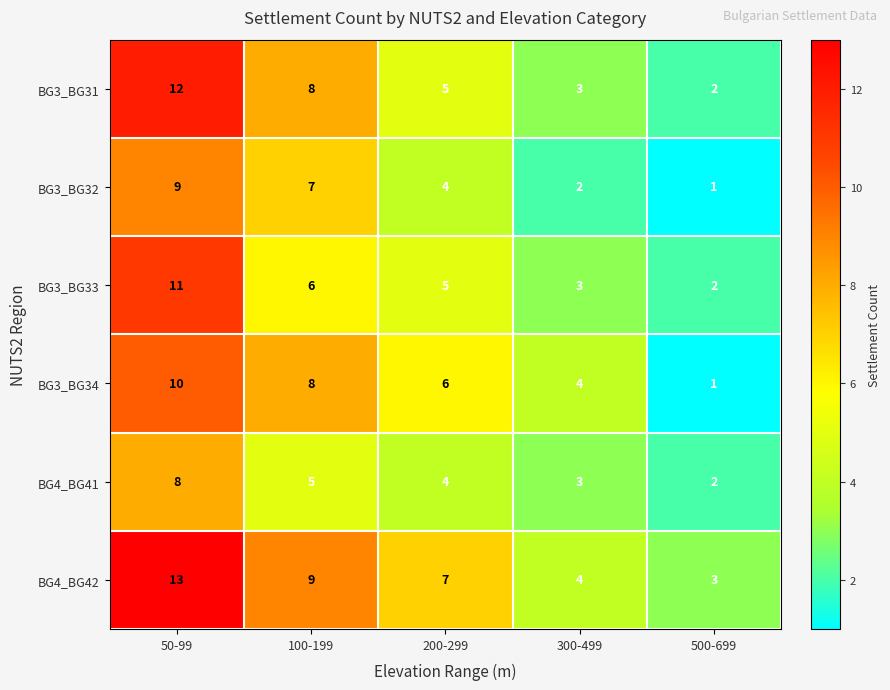

What is the approximate value of BG3_BG34 at 300-499?

4